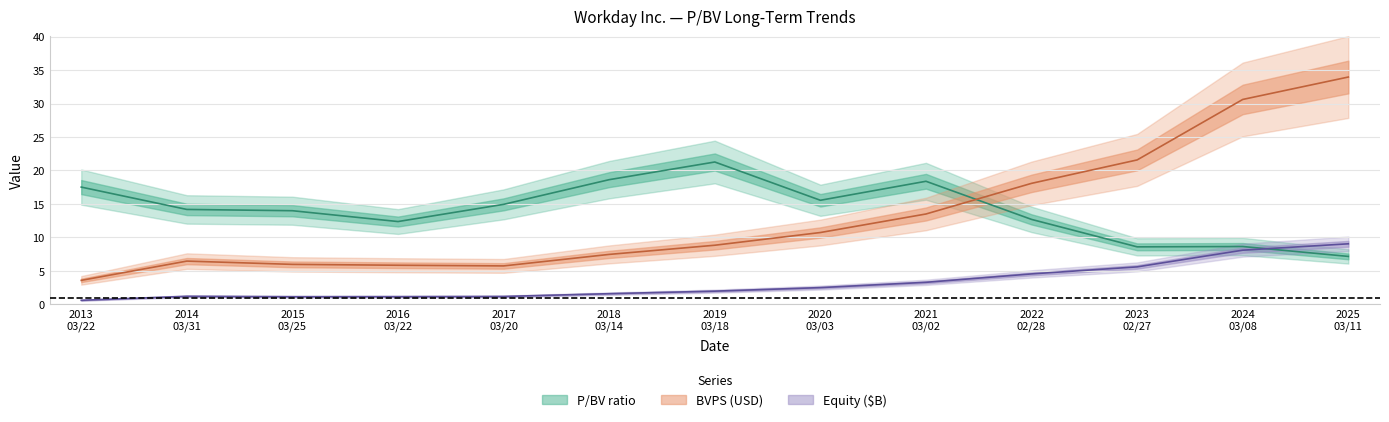

What is the highest value of the BVPS series?

34.0